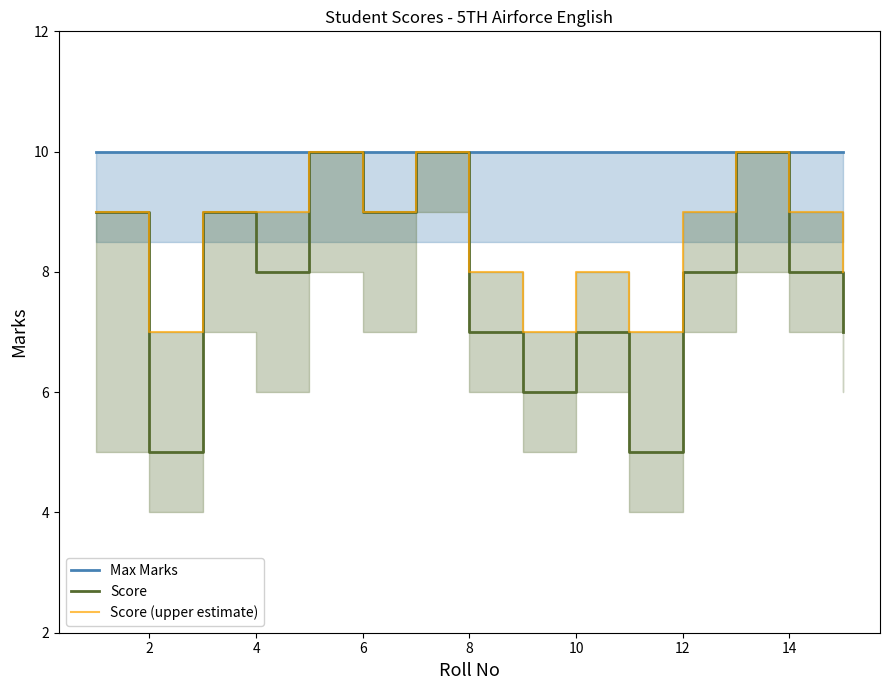

What are all the series names shown in the legend?

Max Marks, Score, Score (upper estimate)